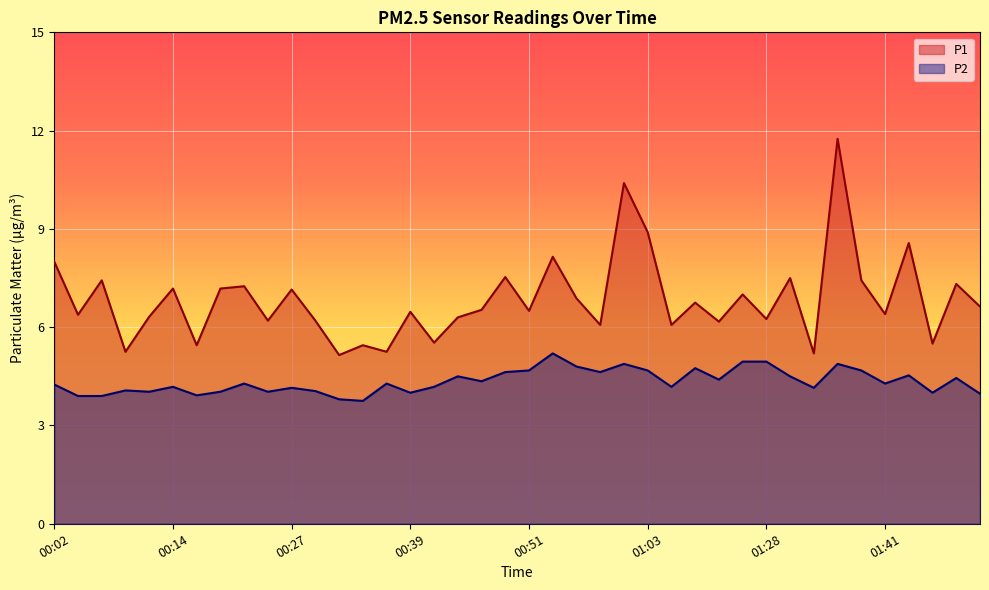

At which label is P2 closest to 4?

00:39